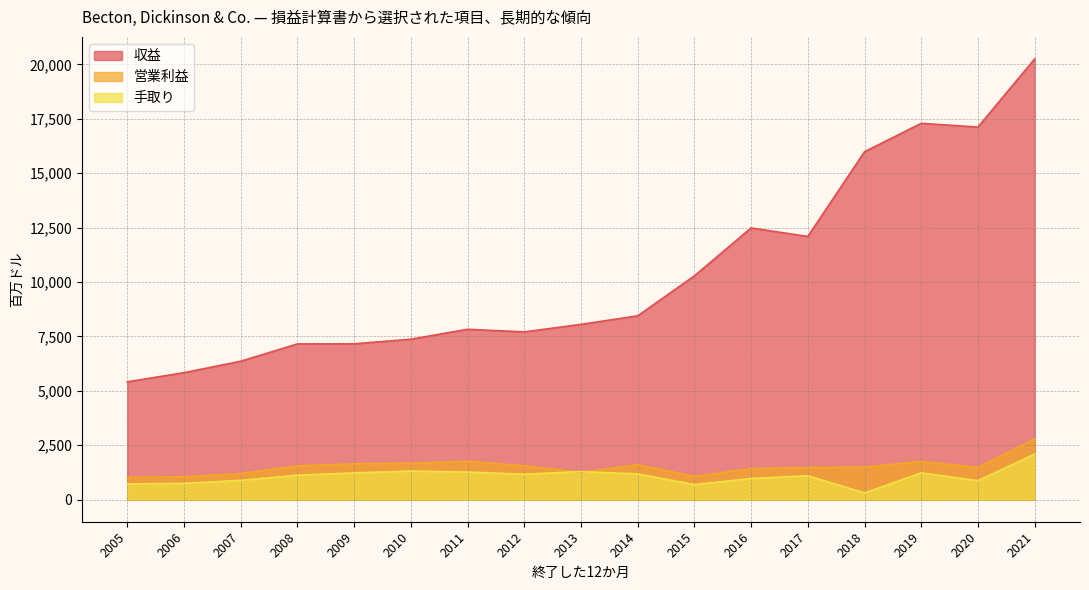

What are all the series names shown in the legend?

収益, 営業利益, 手取り